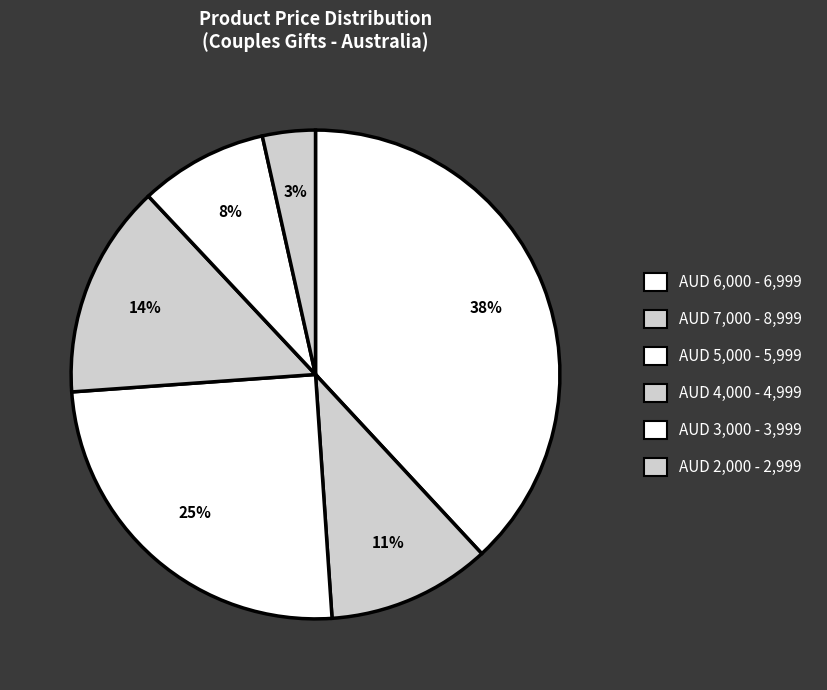

Count the number of slices in the pie.

6